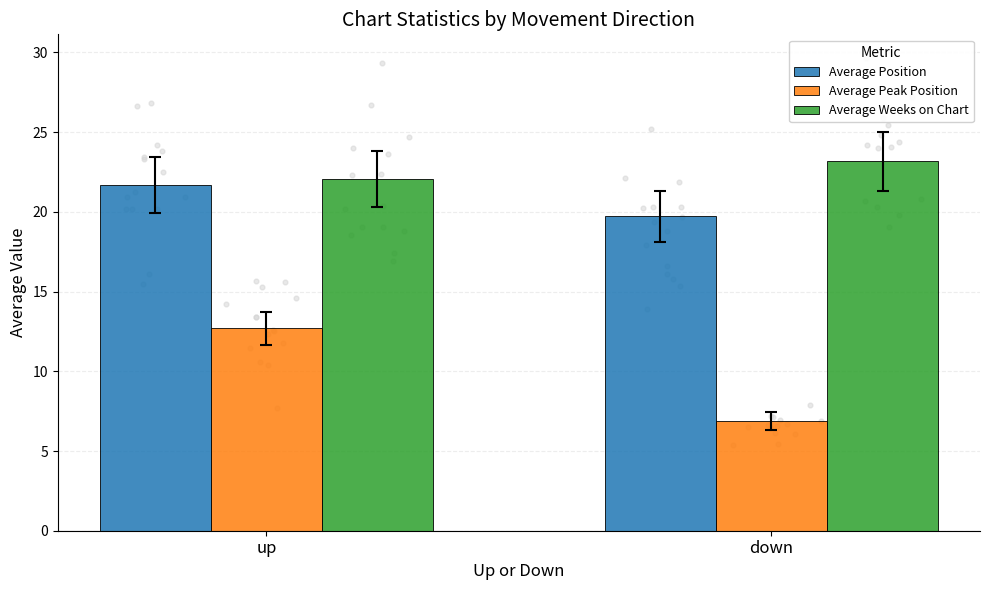

At which category is the sum across all series the highest?

up